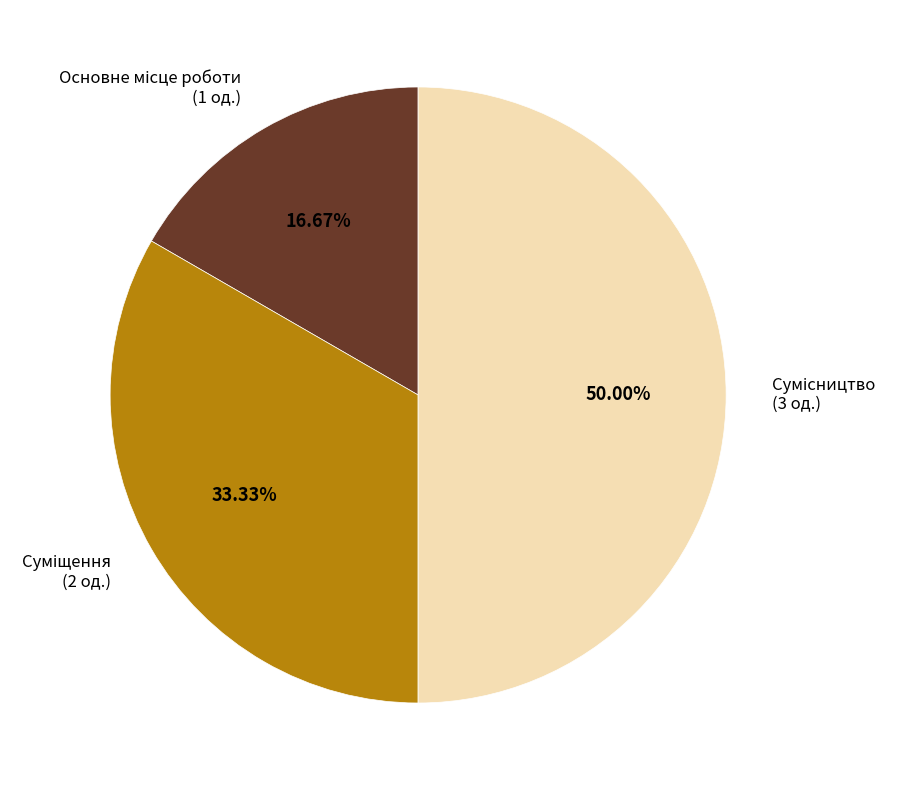

How many slices are in this pie chart?

3